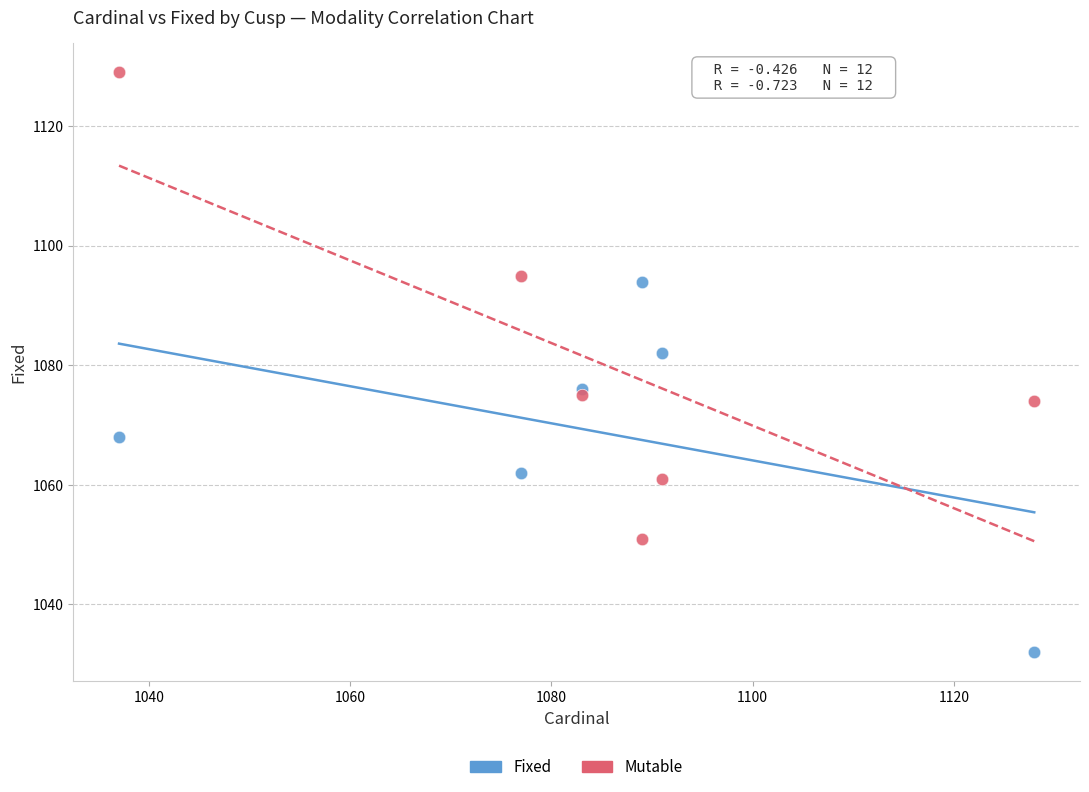

Which series has the widest spread of Y values?

Mutable